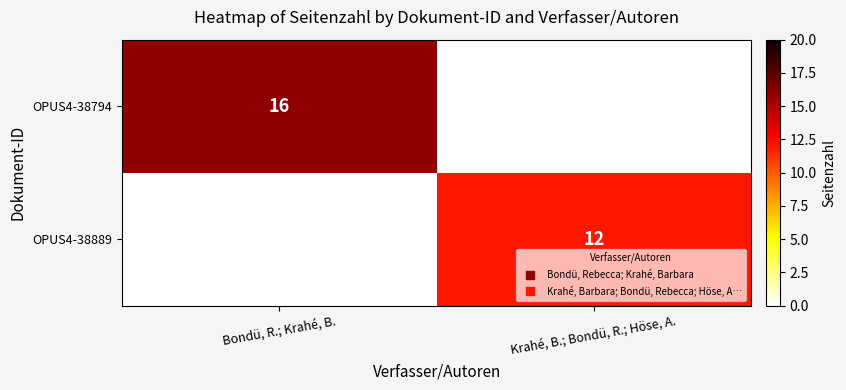

The OPUS4-38794 series shows -9 at Krahé, B.; Bondü, R.; Höse, A.. True or false?

False